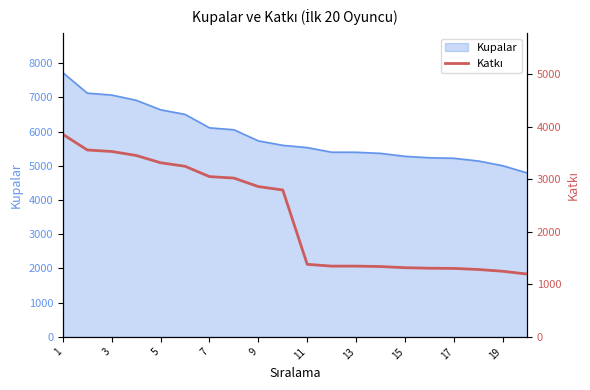

The value of Kupalar at 7 is 6107. True or false?

True